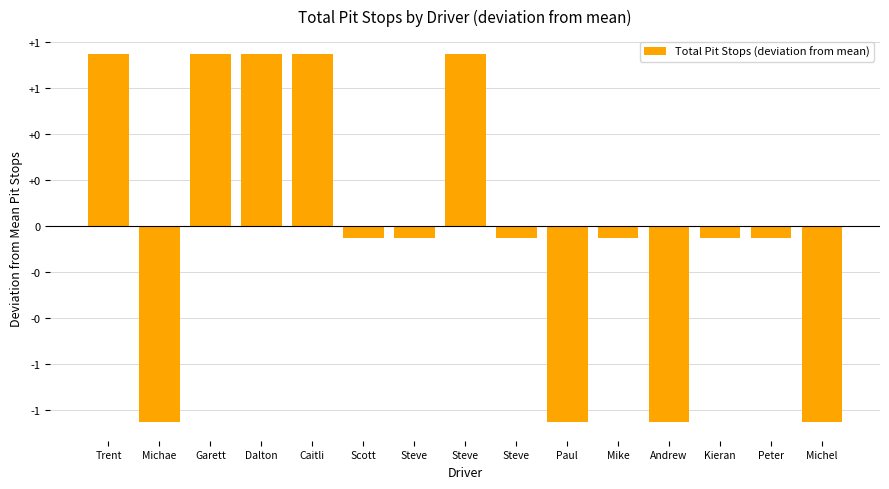

List the labels in order of value, largest first.

Trent, Garett, Dalton, Caitli, Steve, Scott, Steve, Steve, Mike, Kieran, Peter, Michae, Paul, Andrew, Michel